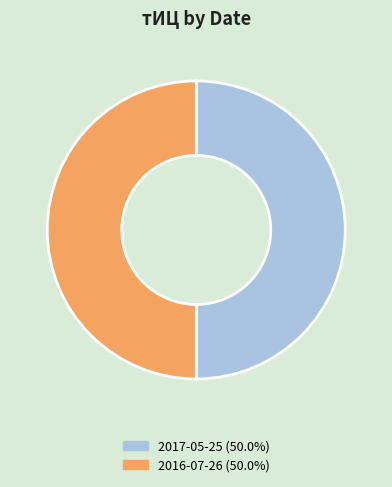

What is the largest slice in the pie chart?

2017-05-25